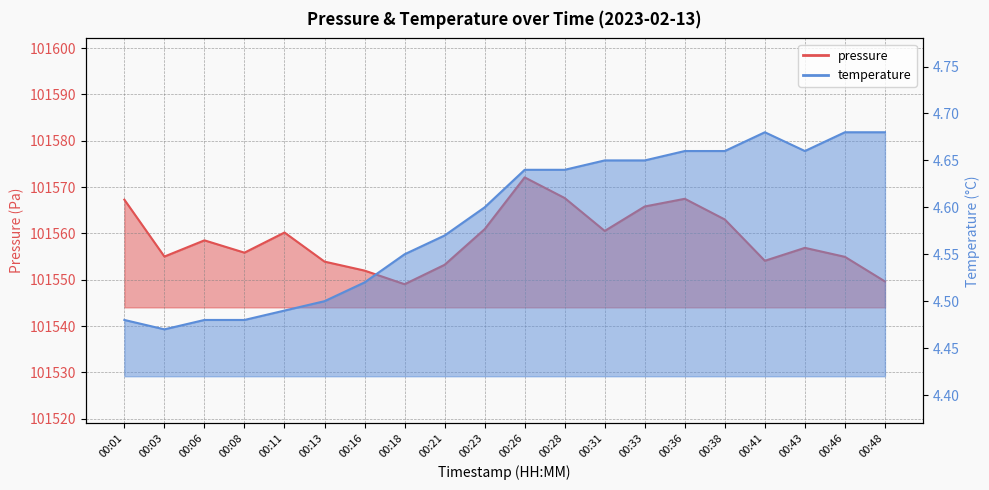

How many values in the pressure series are below 101558?

10